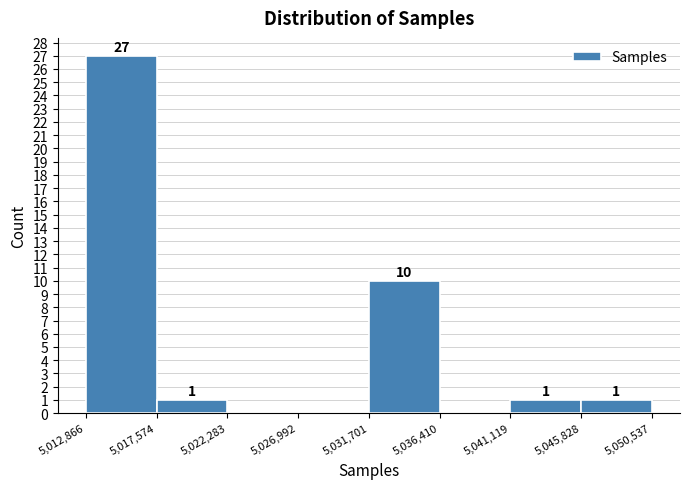

Over which range of the x-axis is the bar tallest?

5,012,866 to 5,017,574